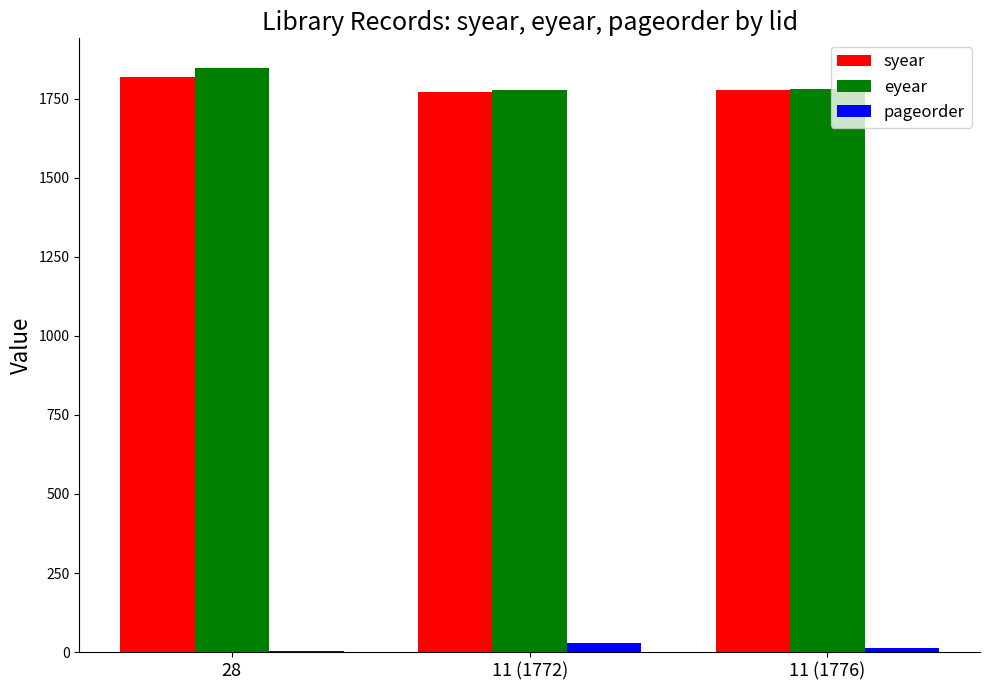

What is the sum of all pageorder values?

44